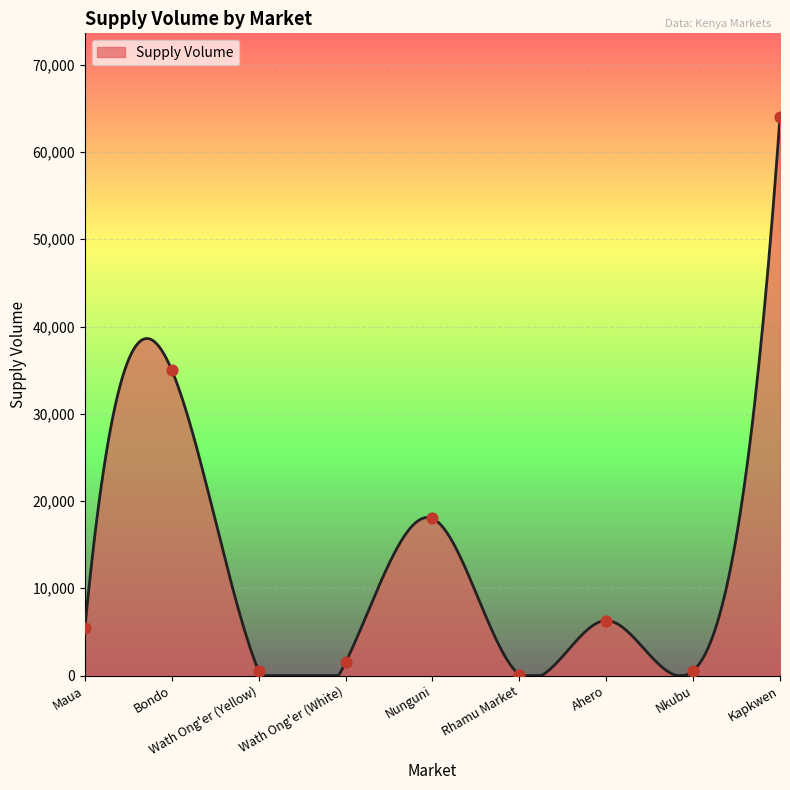

What is the change in value from Maua to Nkubu?

-4860